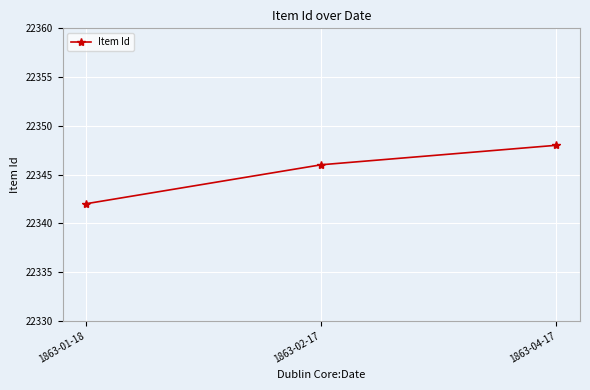

How many values are below 22346?

1